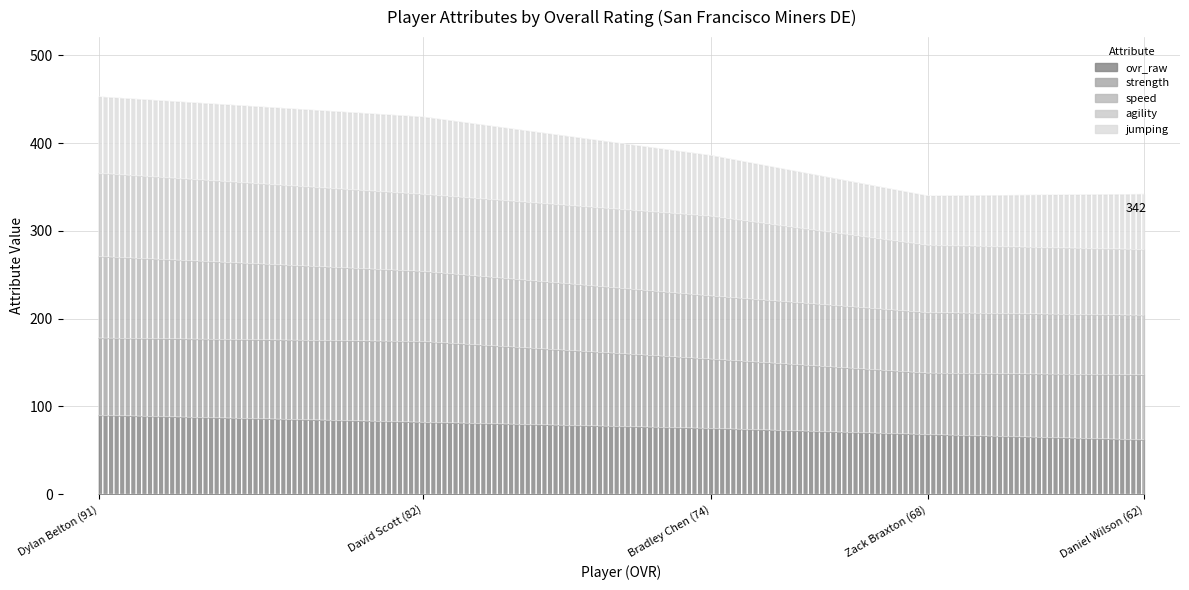

At Dylan Belton (91), list the series in order from smallest to largest.

jumping, strength, ovr_raw, speed, agility